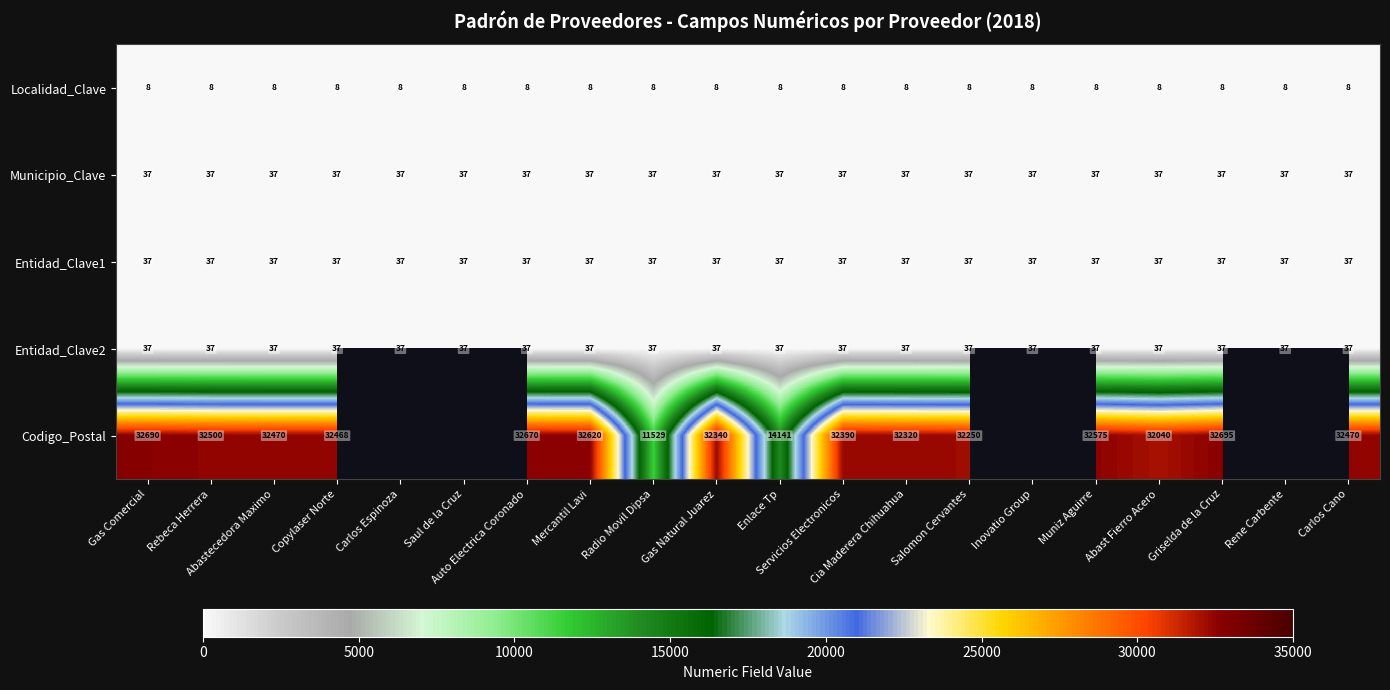

The Entidad_Clave2 series shows 12.1 at Rebeca Herrera. True or false?

False